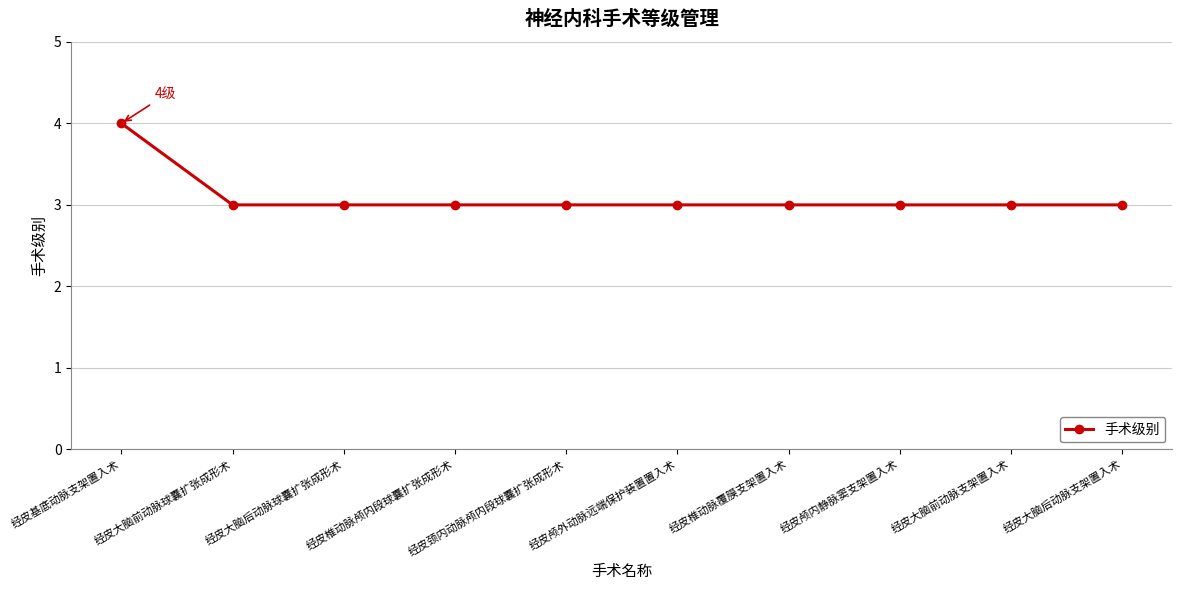

Reading left to right, list all the values displayed in this chart.

经皮基底动脉支架置入术=4	经皮大脑前动脉球囊扩张成形术=3	经皮大脑后动脉球囊扩张成形术=3	经皮椎动脉颅内段球囊扩张成形术=3	经皮颈内动脉颅内段球囊扩张成形术=3	经皮颅外动脉远端保护装置置入术=3	经皮椎动脉覆膜支架置入术=3	经皮颅内静脉窦支架置入术=3	经皮大脑前动脉支架置入术=3	经皮大脑后动脉支架置入术=3